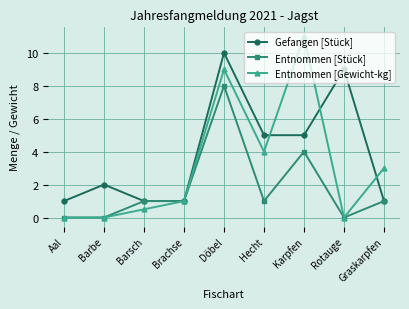

At which category is the sum across all series the highest?

Döbel